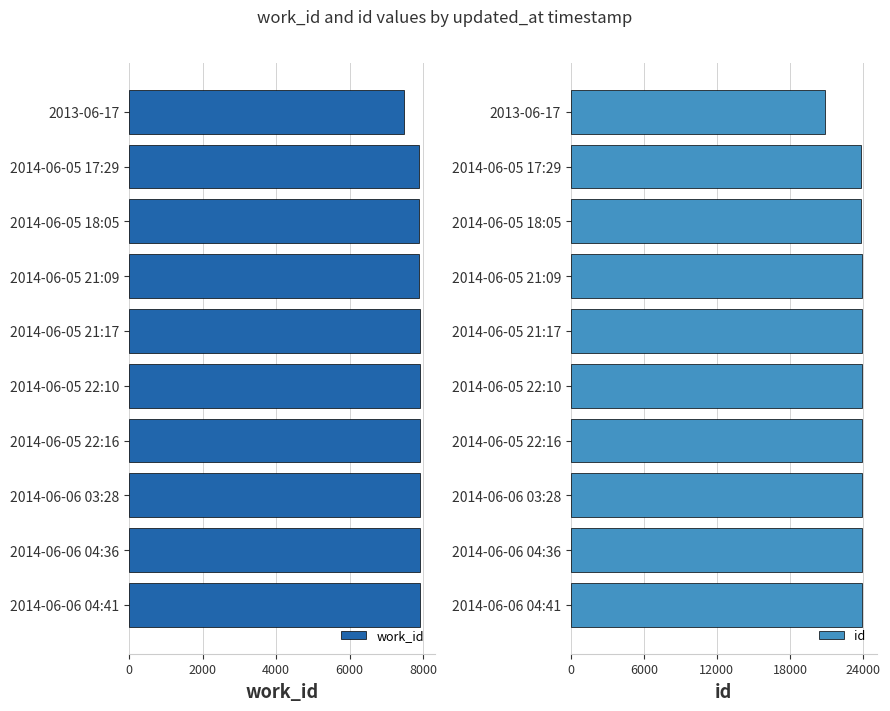

True or false: work_id has a value of 7903 at 2014-06-05 21:17.

True